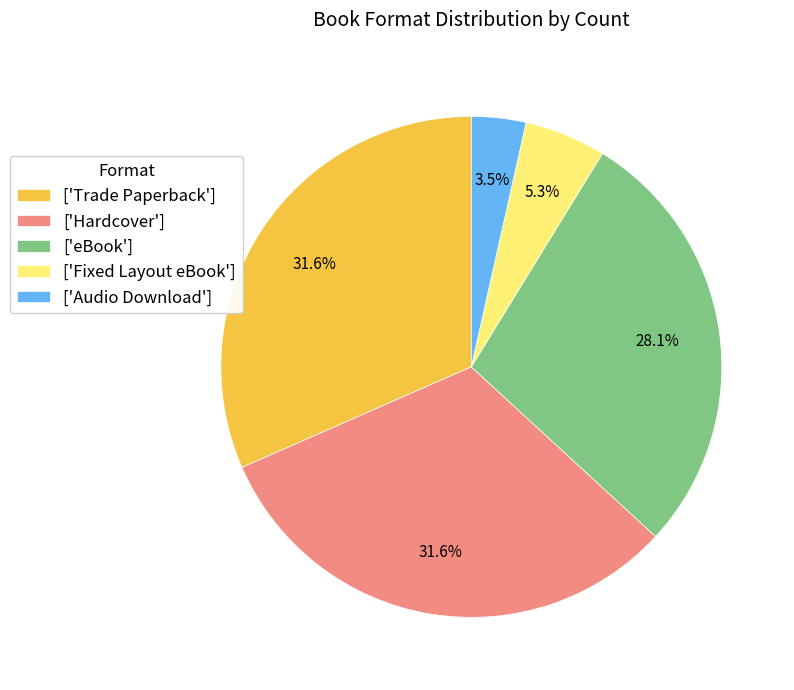

Count the number of slices in the pie.

5